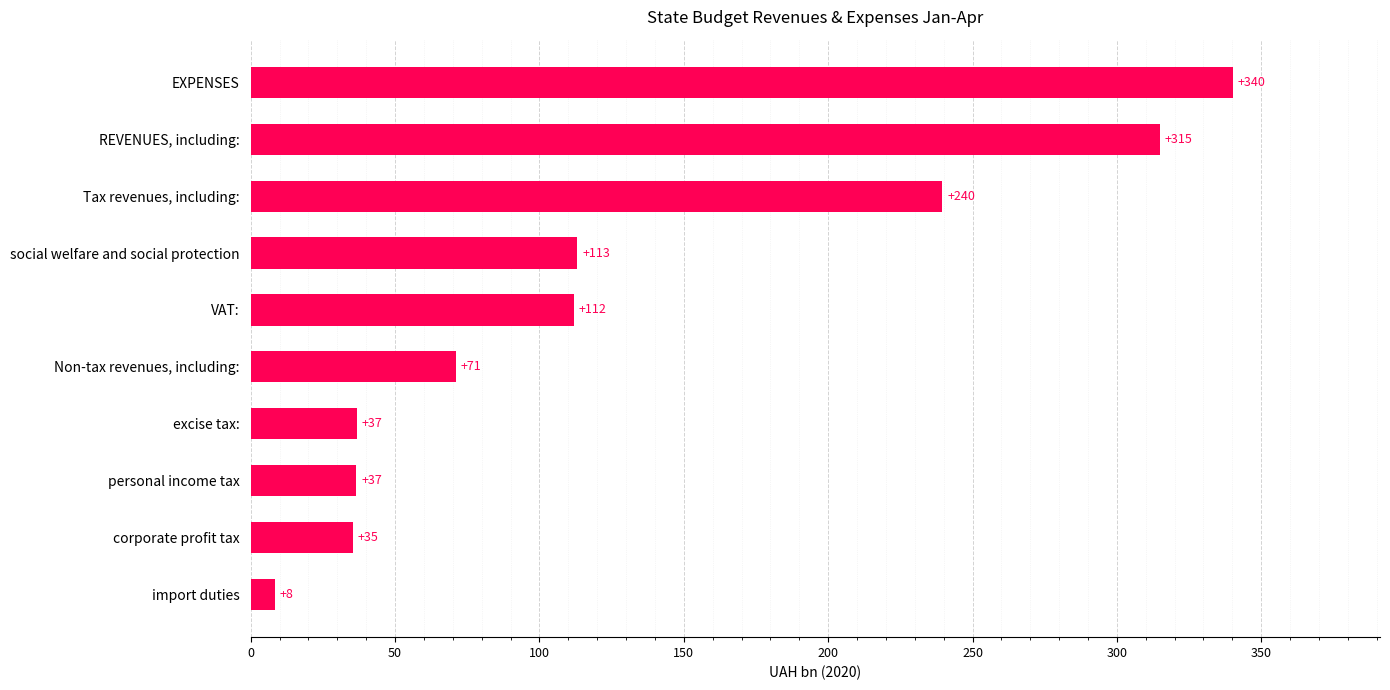

Where is the data nearest to the value 174?

social welfare and social protection